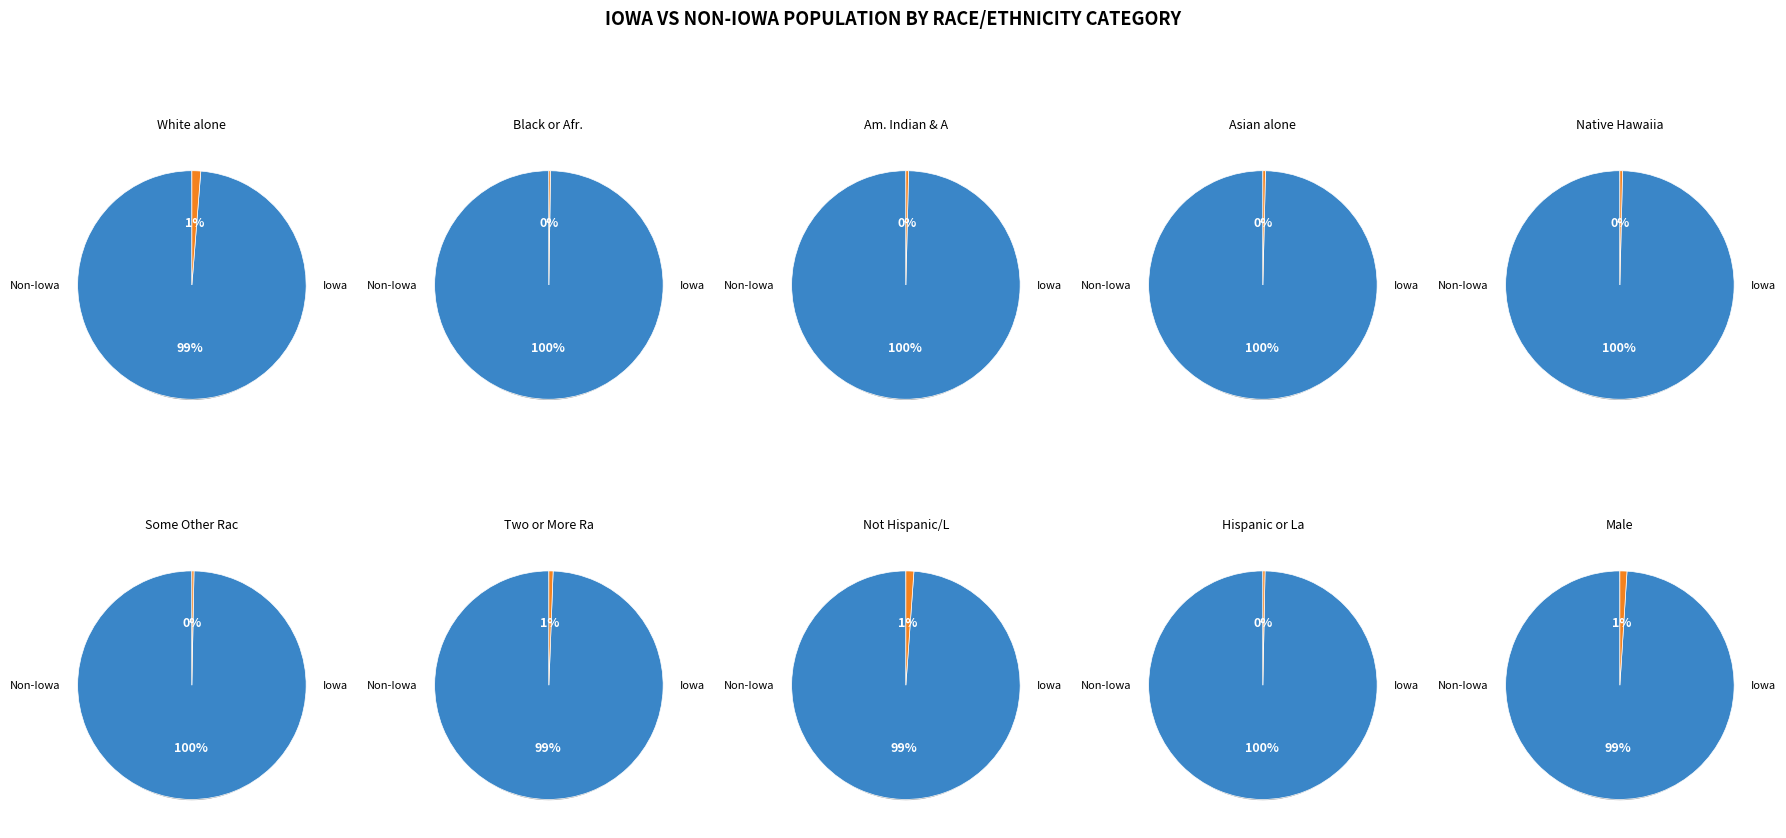

True or false: 2 accounts for 0% of the total.

True